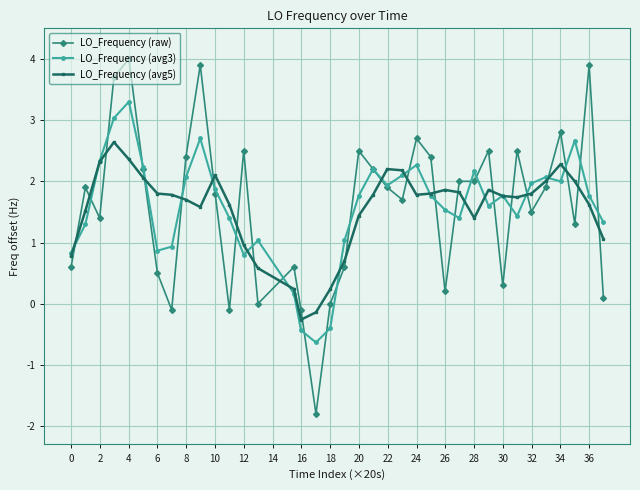

What is the minimum value shown in the chart?

-1.8